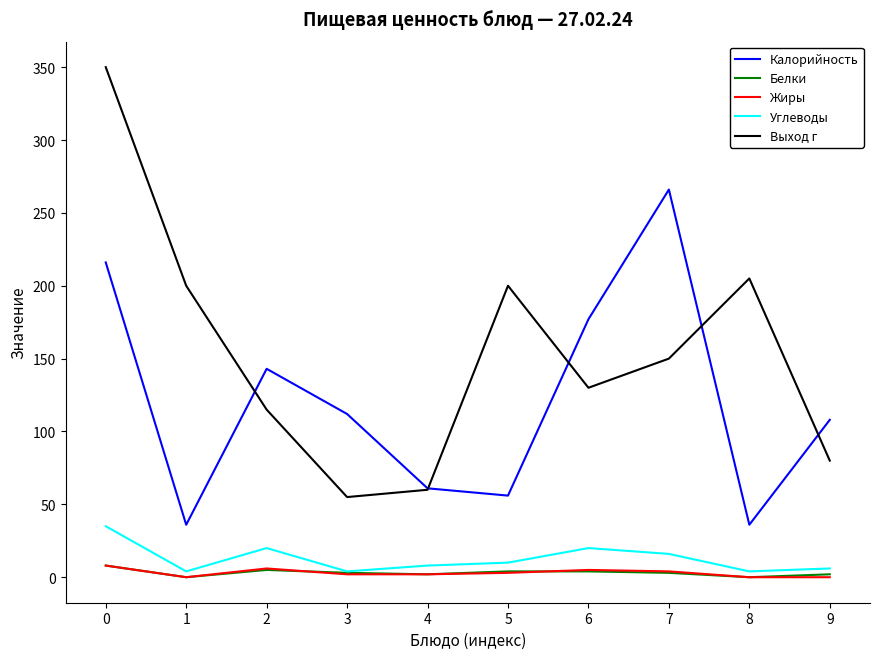

Is the value of Углеводы at 3 greater than the value of Калорийность at 9?

No